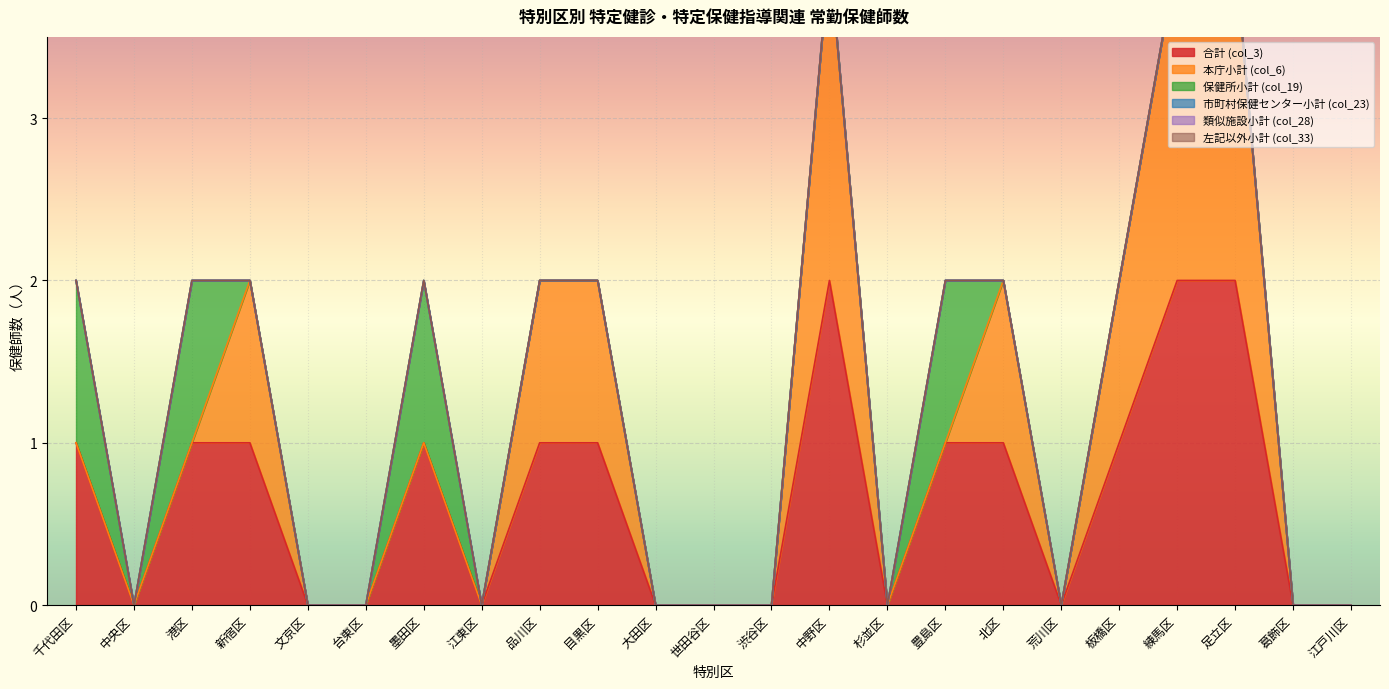

Count the number of data series in this chart.

6